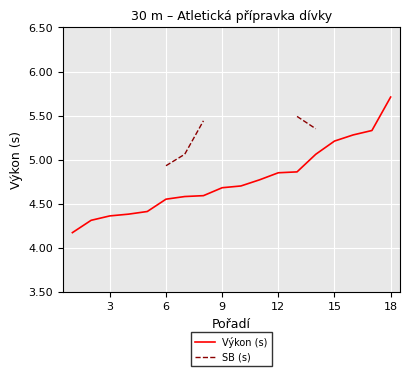

Between 6 and 12, which series saw the biggest shift?

Výkon (s)